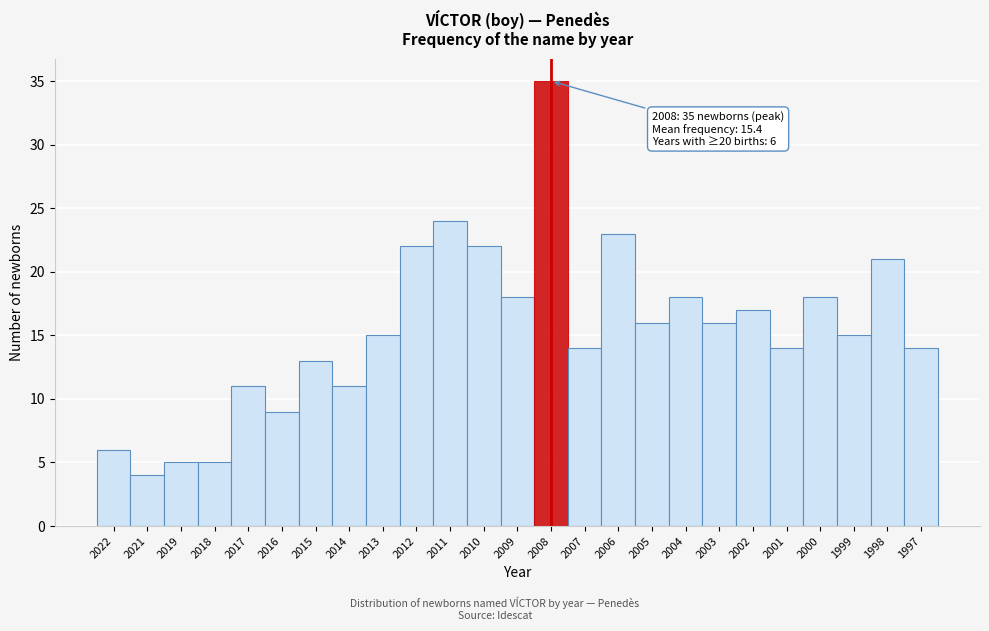

Reading left to right, list all the values displayed in this chart.

2022=6	2021=4	2019=5	2018=5	2017=11	2016=9	2015=13	2014=11	2013=15	2012=22	2011=24	2010=22	2009=18	2008=35	2007=14	2006=23	2005=16	2004=18	2003=16	2002=17	2001=14	2000=18	1999=15	1998=21	1997=14